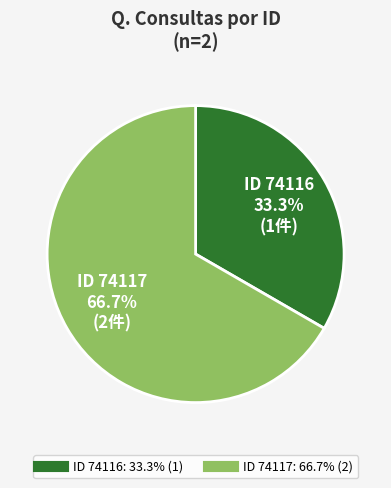

Count the number of slices in the pie.

2